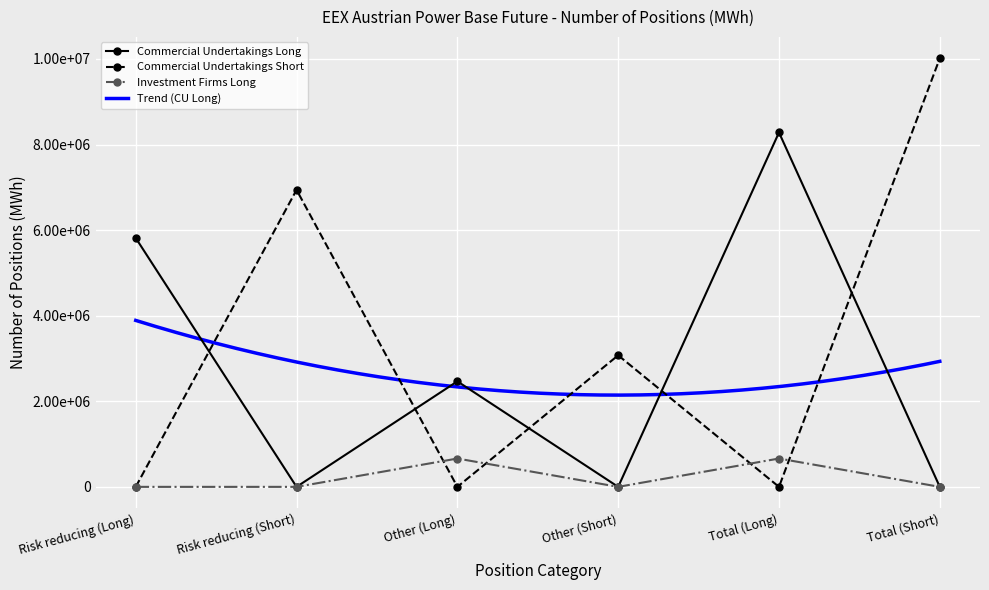

The value of Commercial Undertakings Long at Risk reducing (Short) is -3780882. True or false?

False